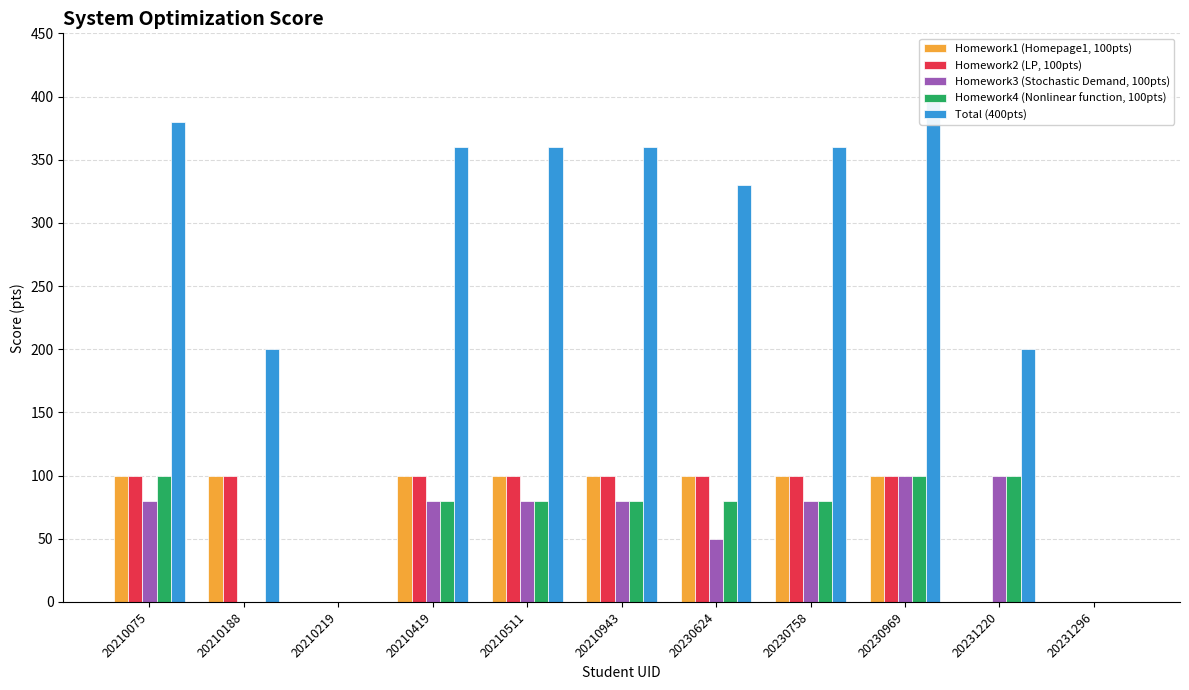

At which category is the sum across all series the highest?

20230969